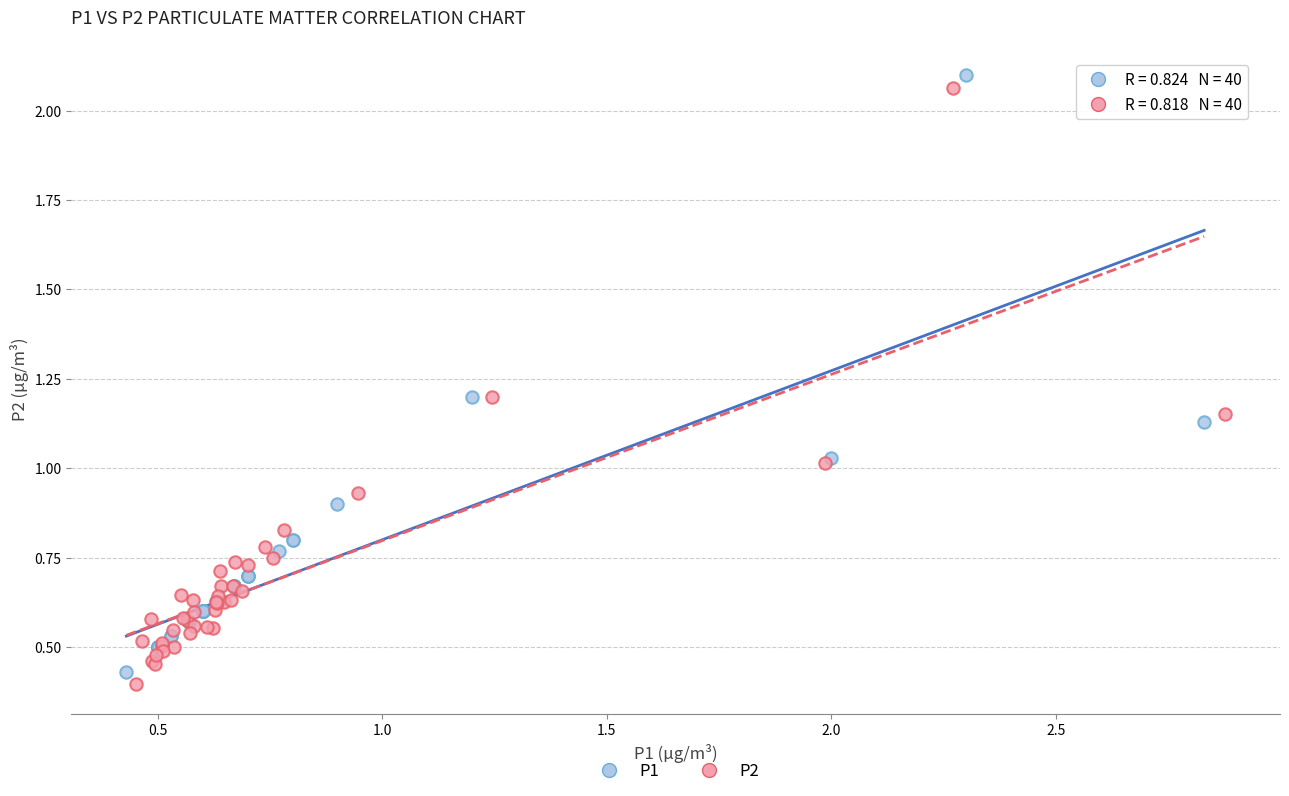

What are all the series names shown in the legend?

P1, P2